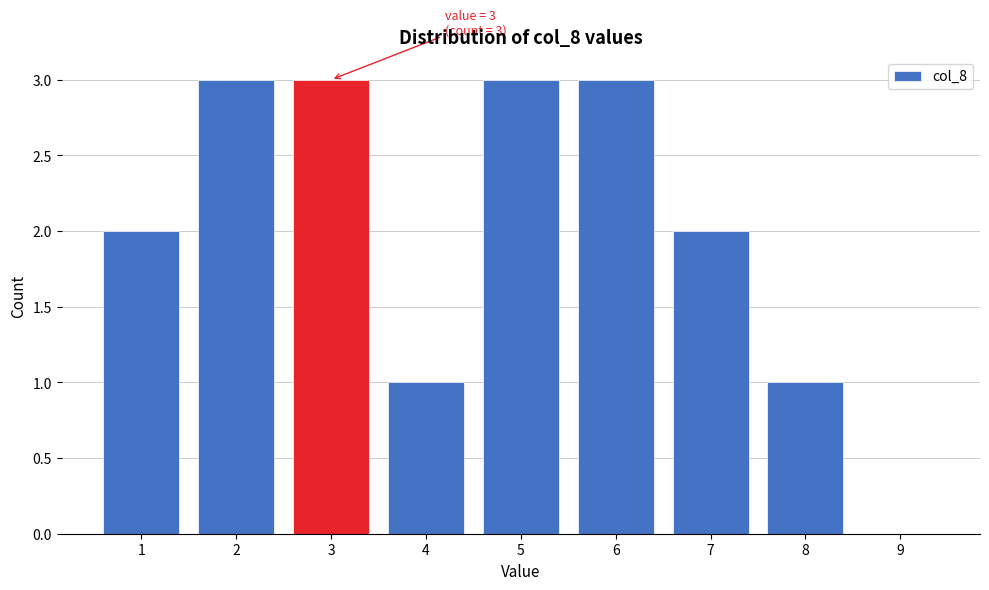

Reading left to right, list all the values displayed in this chart.

1=2	2=3	3=3	4=1	5=3	6=3	7=2	8=1	9=0